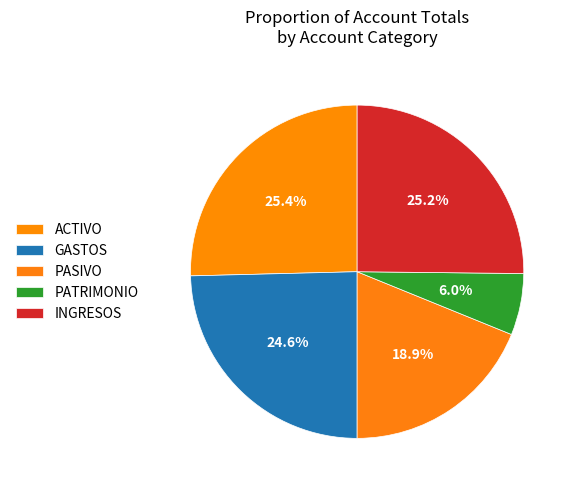

To the nearest percent, what is the difference between the largest and smallest slice percentages?

19%